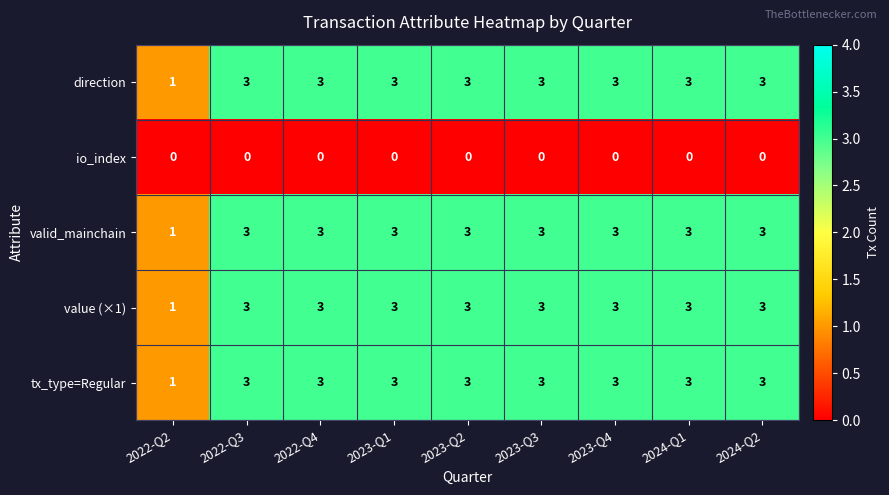

What is the difference between the highest and lowest values at 2023-Q1?

3